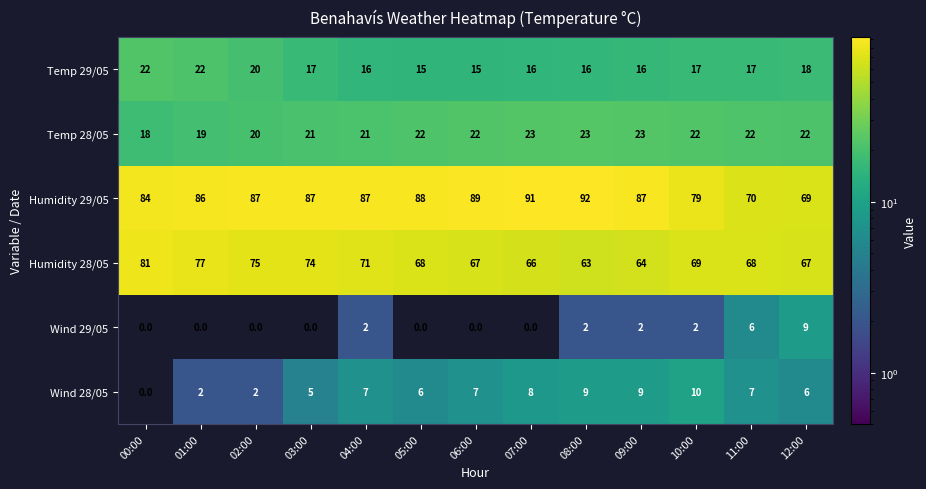

What is the spread (max minus min) of values at 03:00?

87